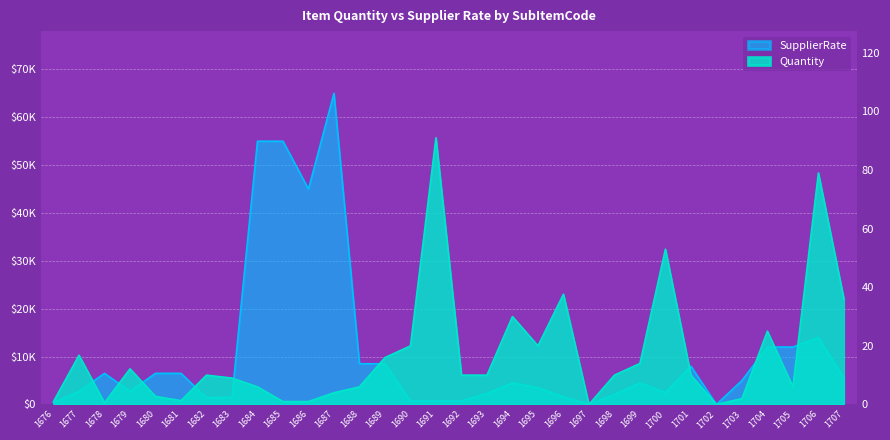

List the series in order of their peak value, highest first.

SupplierRate, Quantity